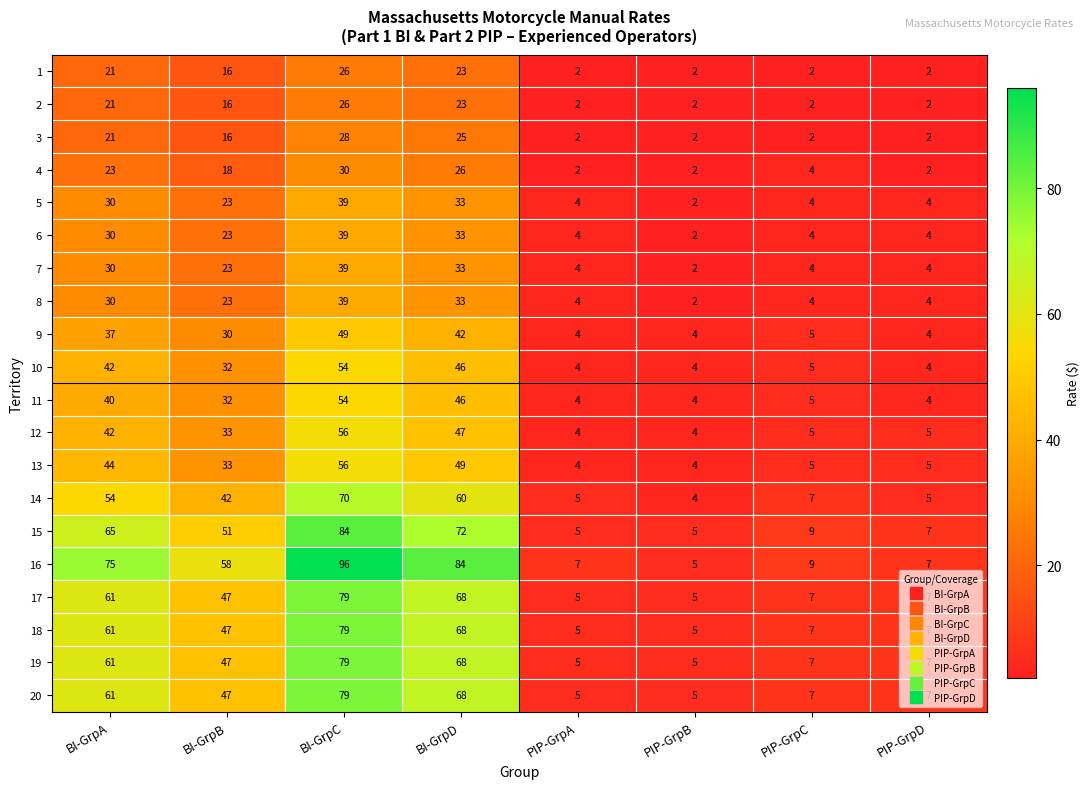

Which series has the largest total across all categories?

16